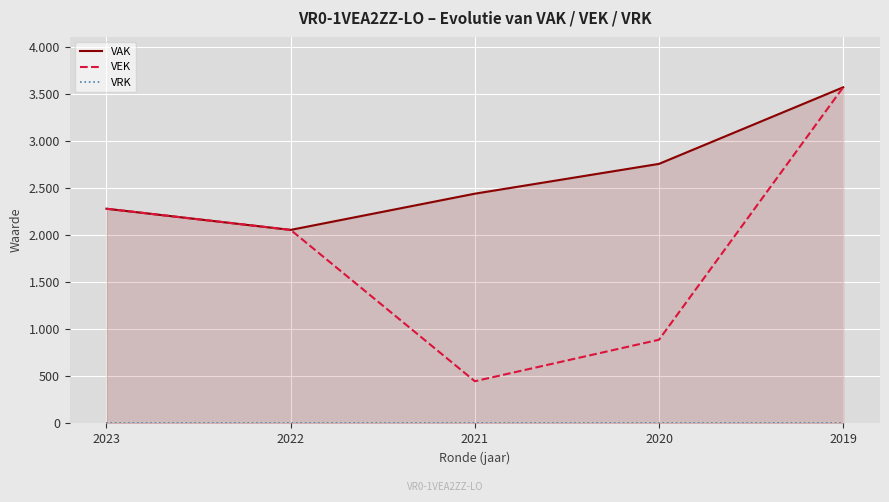

True or false: VAK has a value of 3428 at 2021.

False